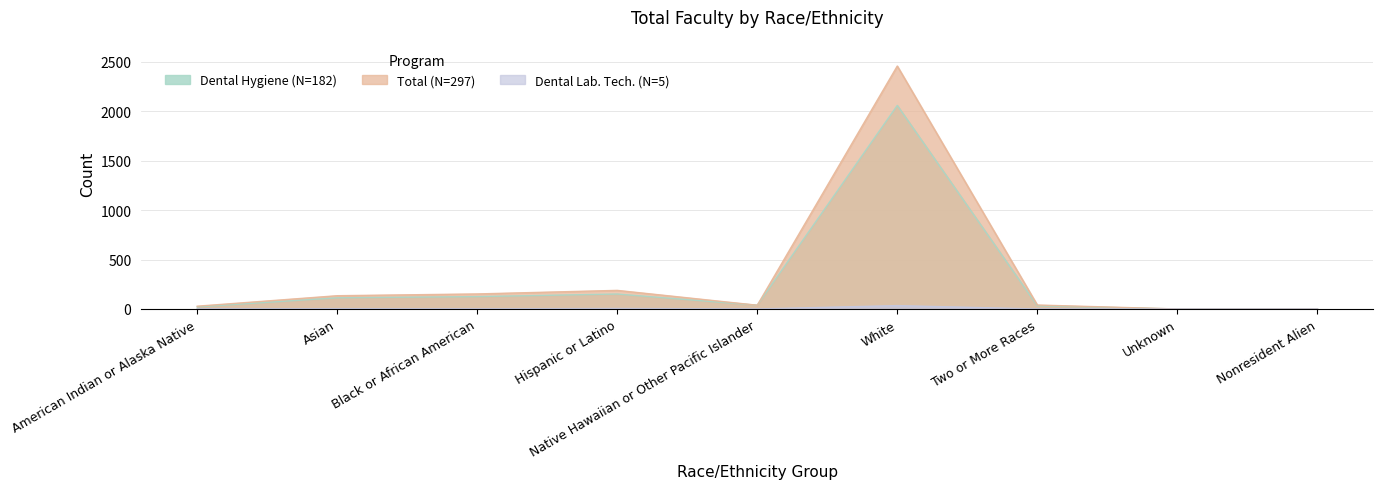

In Dental Hygiene (N=182), how many points are lower than both neighbors (excluding endpoints)?

1